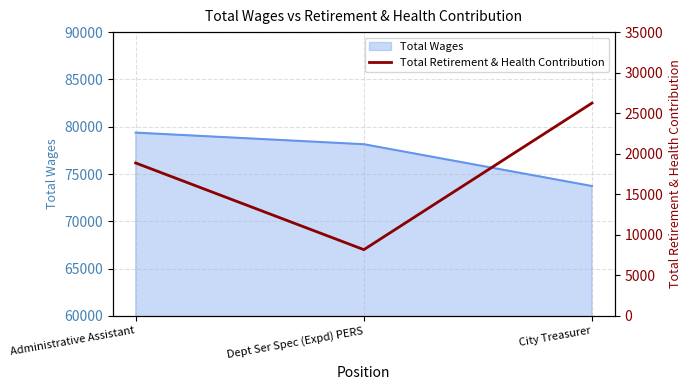

At which category does the chart reach its peak across all series?

City Treasurer